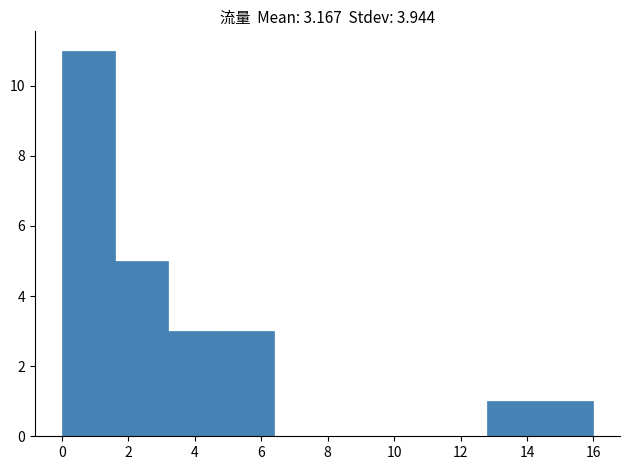

How tall is the bar that spans 3.2 to 4.8 on the x-axis? The values are not printed on the chart, so give them approximately, as read against the axis.

3